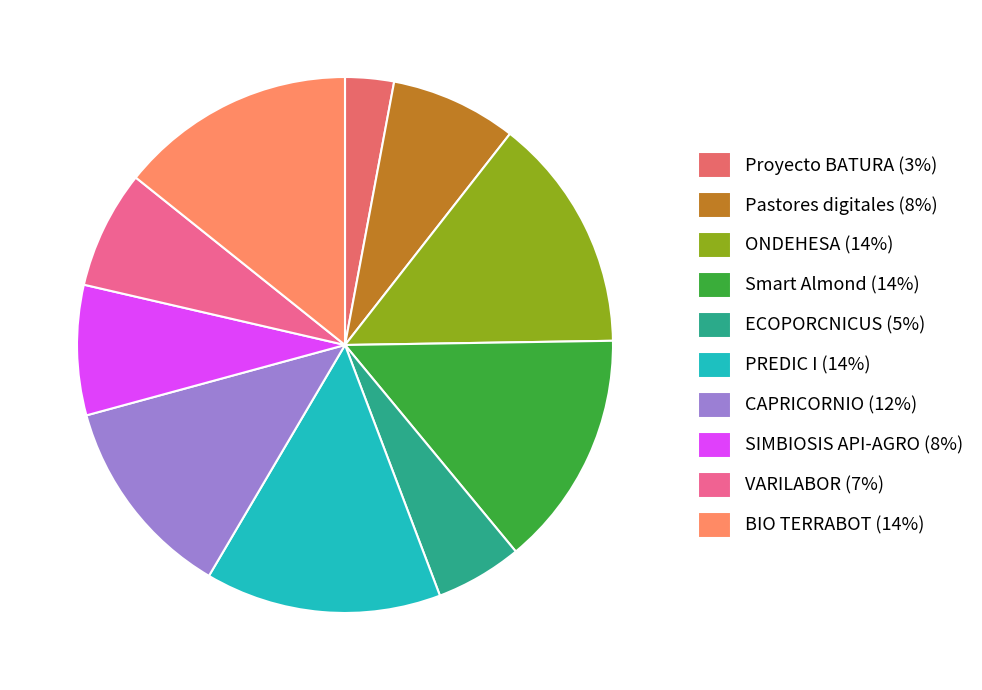

What is the ratio of the value at PREDIC I (14%) to the value at Pastores digitales (8%)?

1.9